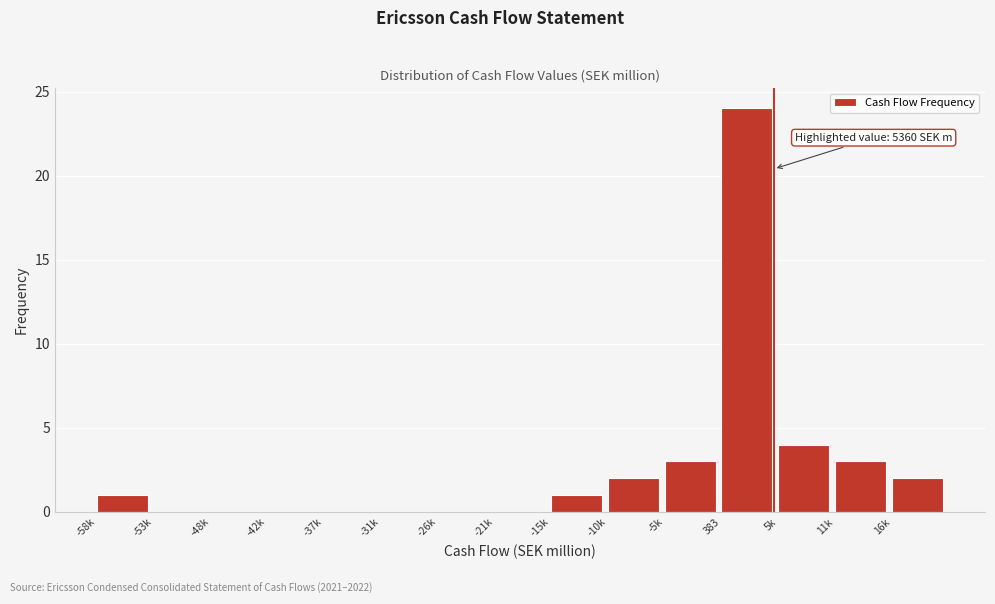

Reading left to right, transcribe all the data shown in this chart.

-58k=1	-53k=0	-48k=0	-42k=0	-37k=0	-31k=0	-26k=0	-21k=0	-15k=1	-10k=2	-5k=3	383=24	5k=4	11k=3	16k=2